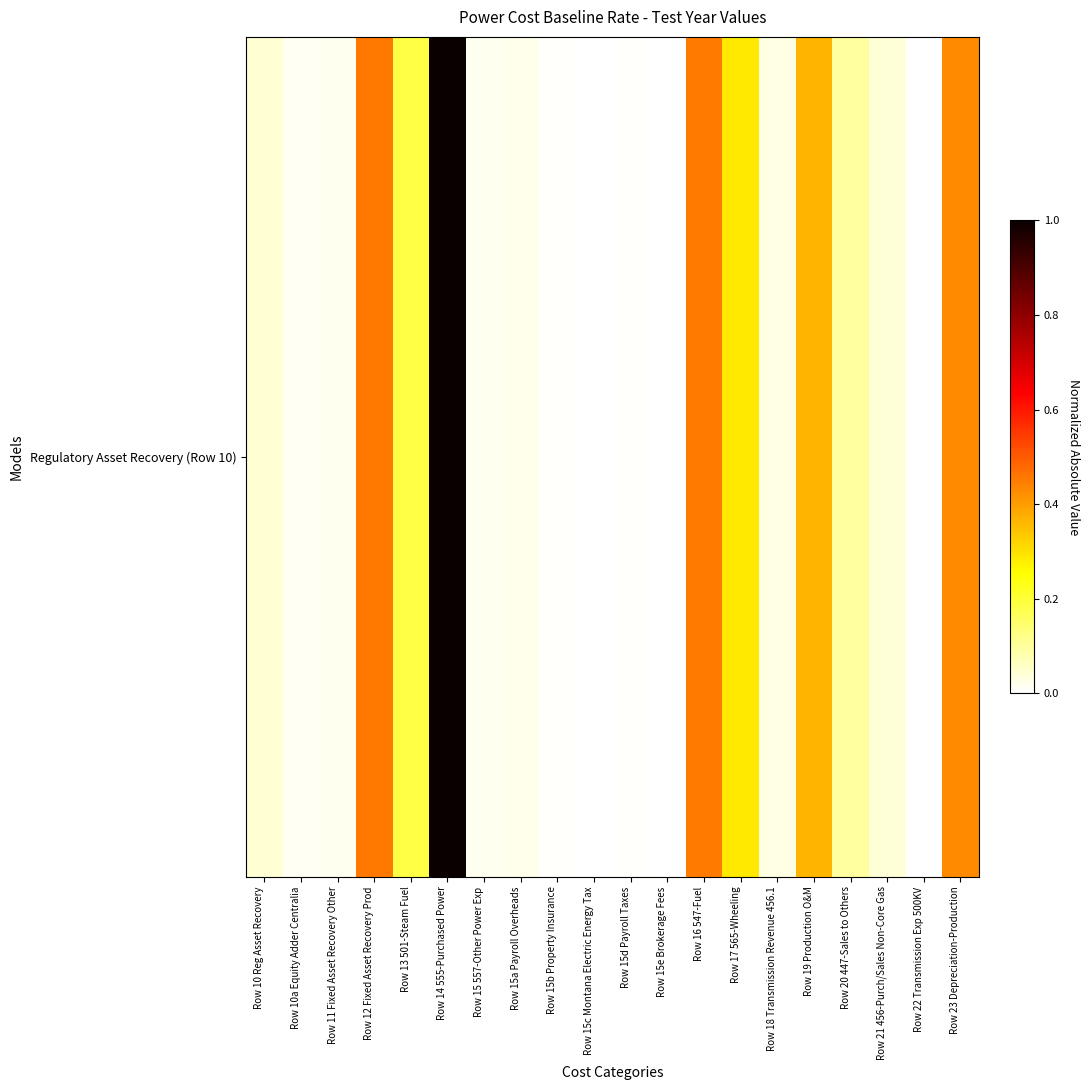

The value at Row 21 456-Purch/Sales Non-Core Gas is 0.0. True or false?

True